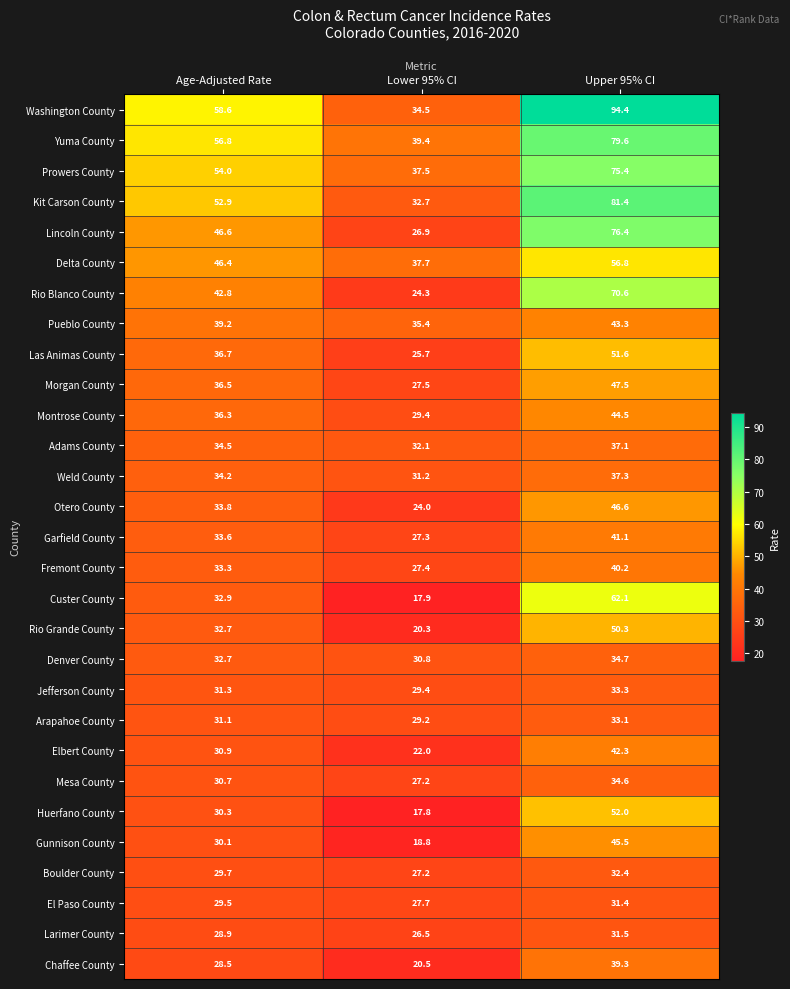

The Las Animas County series shows 37.5 at Lower 95% CI. True or false?

False